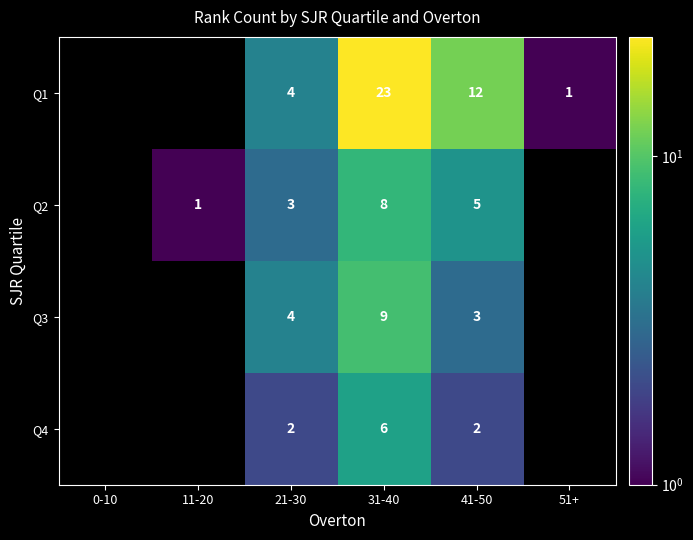

What is the total value across all series at 31-40?

46